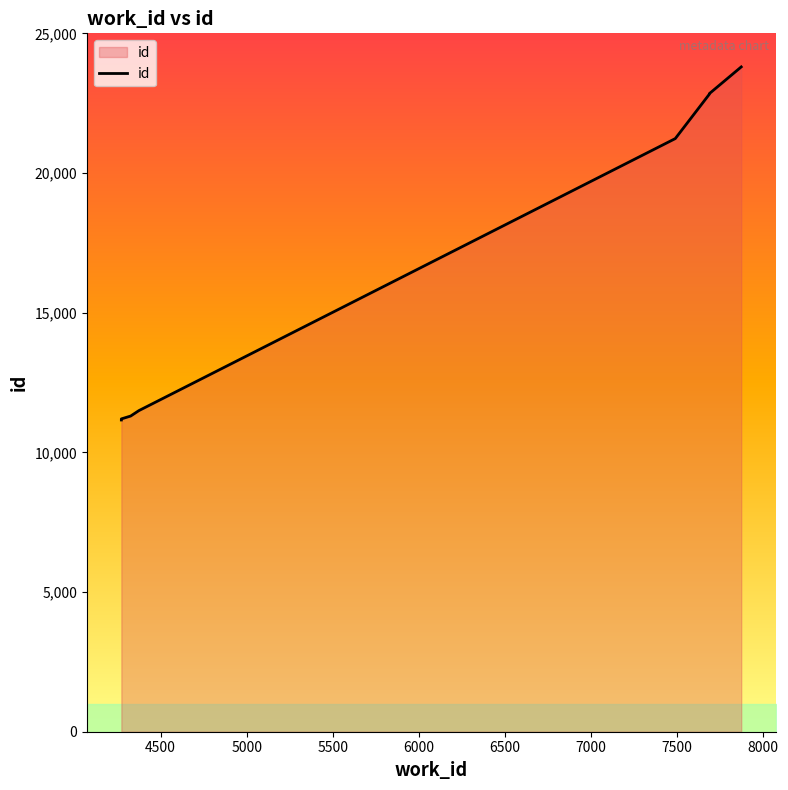

True or false: there are more than 2 points higher than both neighbors.

False